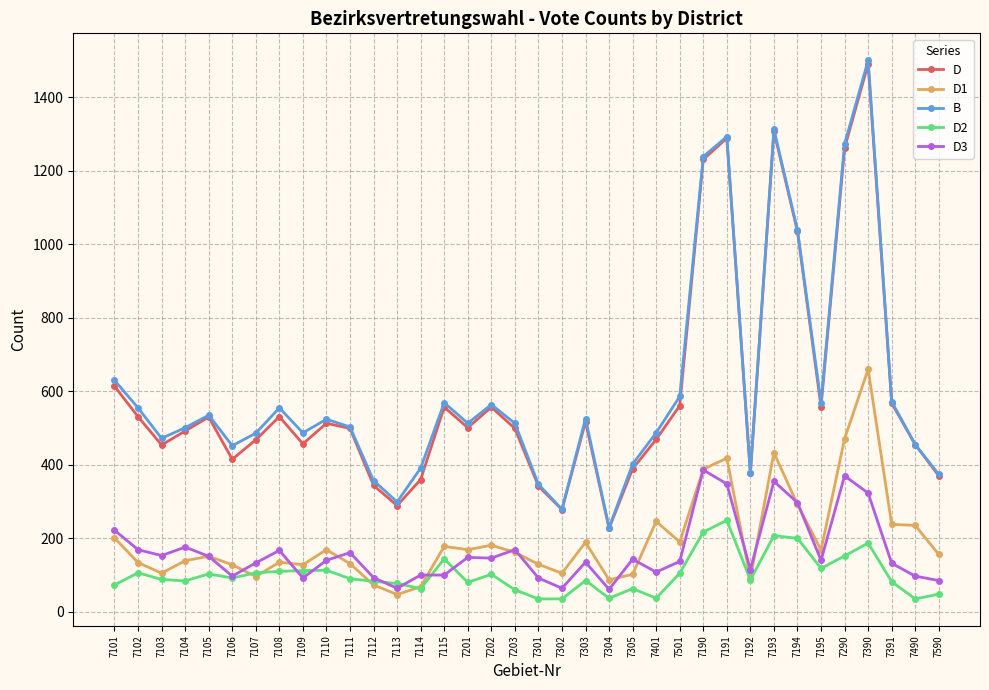

True or false: D2 has more than 1 points higher than both neighbors.

True